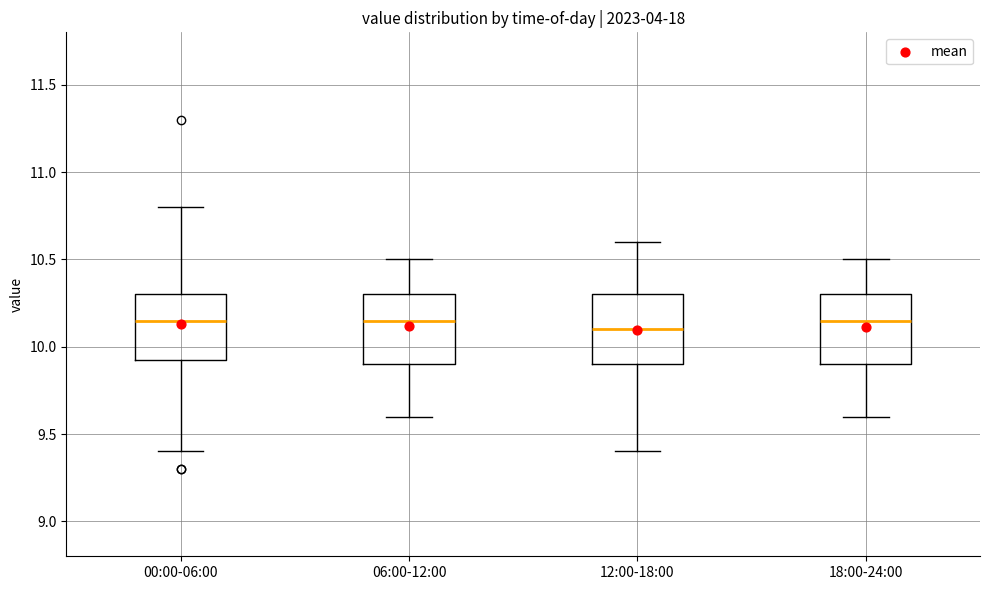

Reading left to right, read every box against the y-axis: the position of its median line, the range the box covers, and the ends of its whiskers. The values are not printed on the chart, so give them approximately, as read against the axis.

00:00-06:00: median 10.15, box 9.95 to 10.30, whiskers 9.40 to 10.80
06:00-12:00: median 10.15, box 9.90 to 10.30, whiskers 9.60 to 10.50
12:00-18:00: median 10.10, box 9.90 to 10.30, whiskers 9.40 to 10.60
18:00-24:00: median 10.15, box 9.90 to 10.30, whiskers 9.60 to 10.50